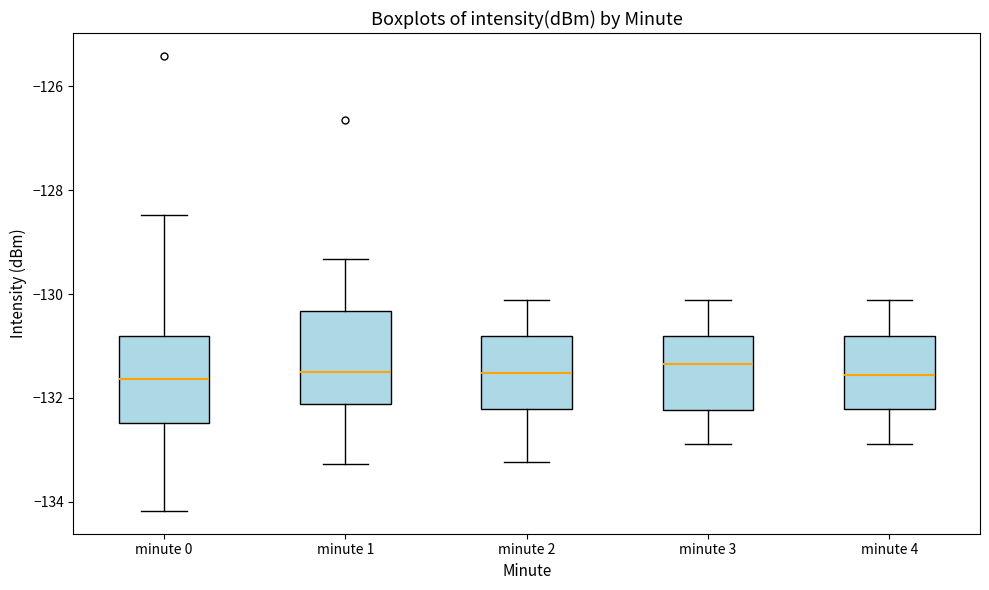

Reading left to right, read every box against the y-axis: the position of its median line, the range the box covers, and the ends of its whiskers. The values are not printed on the chart, so give them approximately, as read against the axis.

minute 0: median -131.6, box -132.4 to -130.8, whiskers -134.2 to -128.4
minute 1: median -131.4, box -132.2 to -130.4, whiskers -133.2 to -129.4
minute 2: median -131.6, box -132.2 to -130.8, whiskers -133.2 to -130.2
minute 3: median -131.4, box -132.2 to -130.8, whiskers -132.8 to -130.2
minute 4: median -131.6, box -132.2 to -130.8, whiskers -132.8 to -130.2